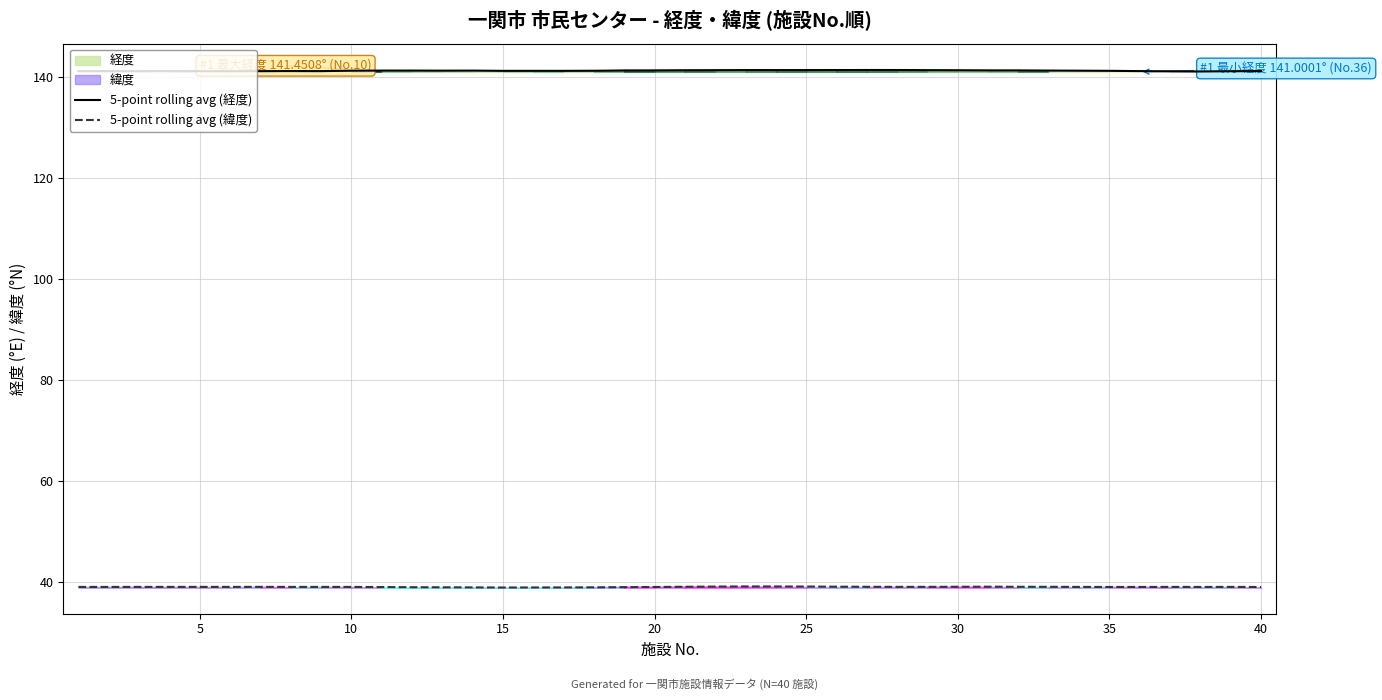

What is the value of the 5-point rolling avg (経度) point at the 6th from the left?

141.1